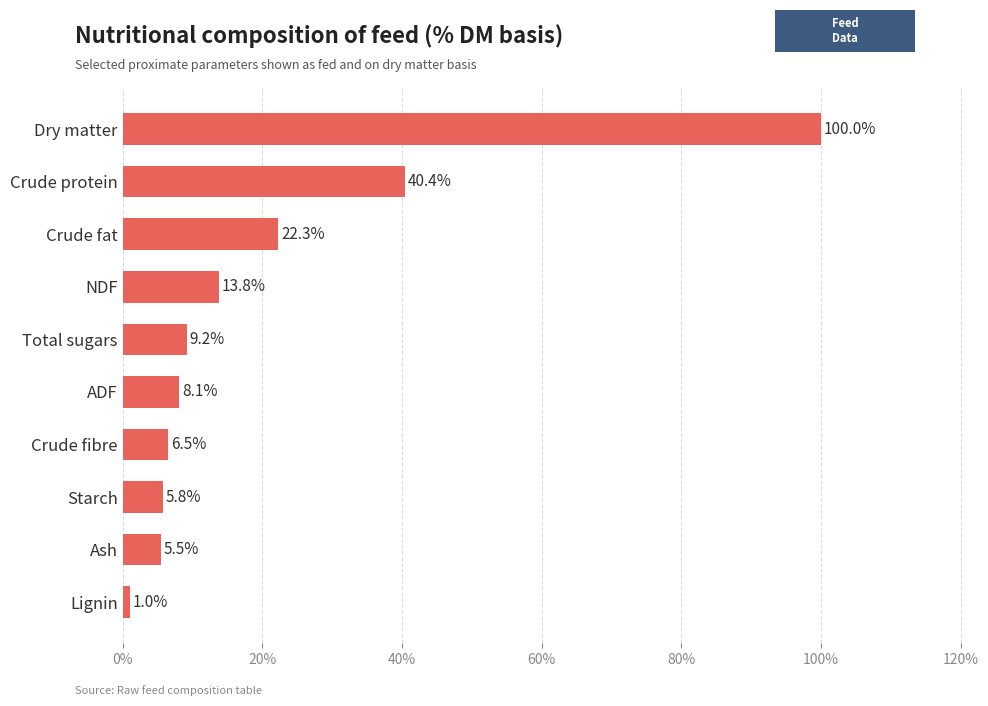

How many bars are there in total?

10